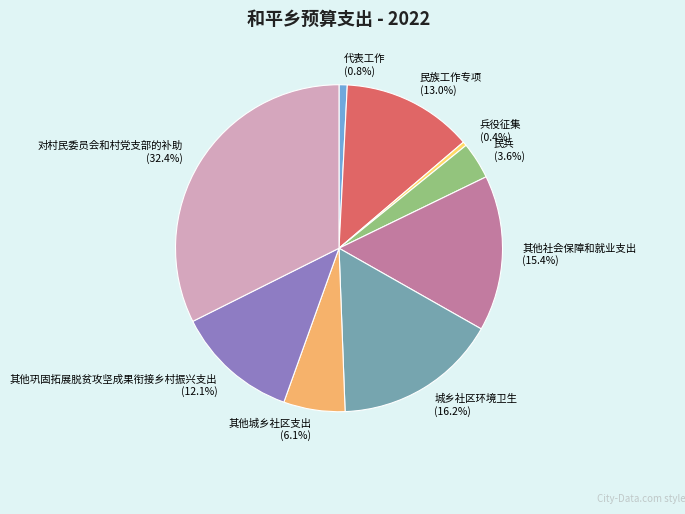

To the nearest percent, what portion does 对村民委员会和村党支部的补助 represent?

32%